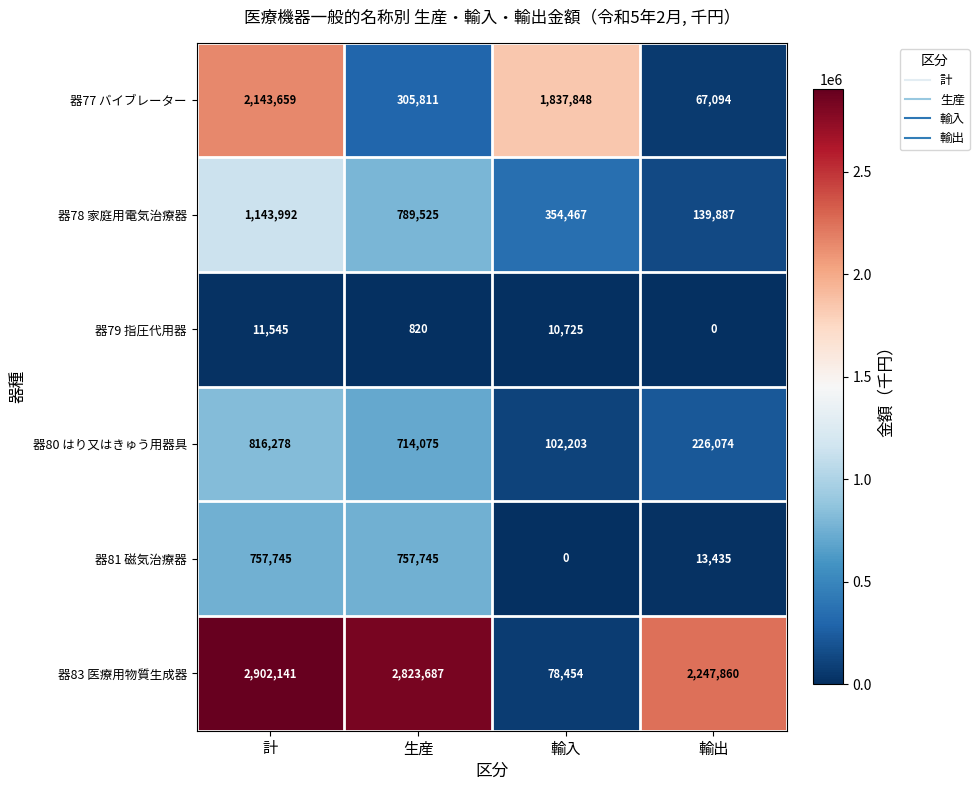

How many categories are shown in the chart?

4